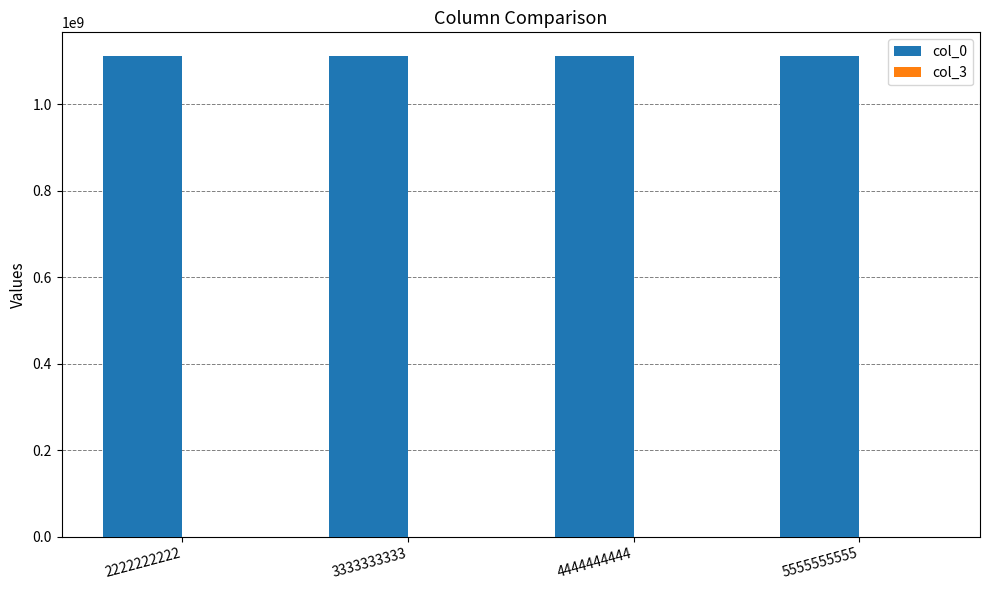

The value of col_0 at 5555555555 is 1111111111. True or false?

True